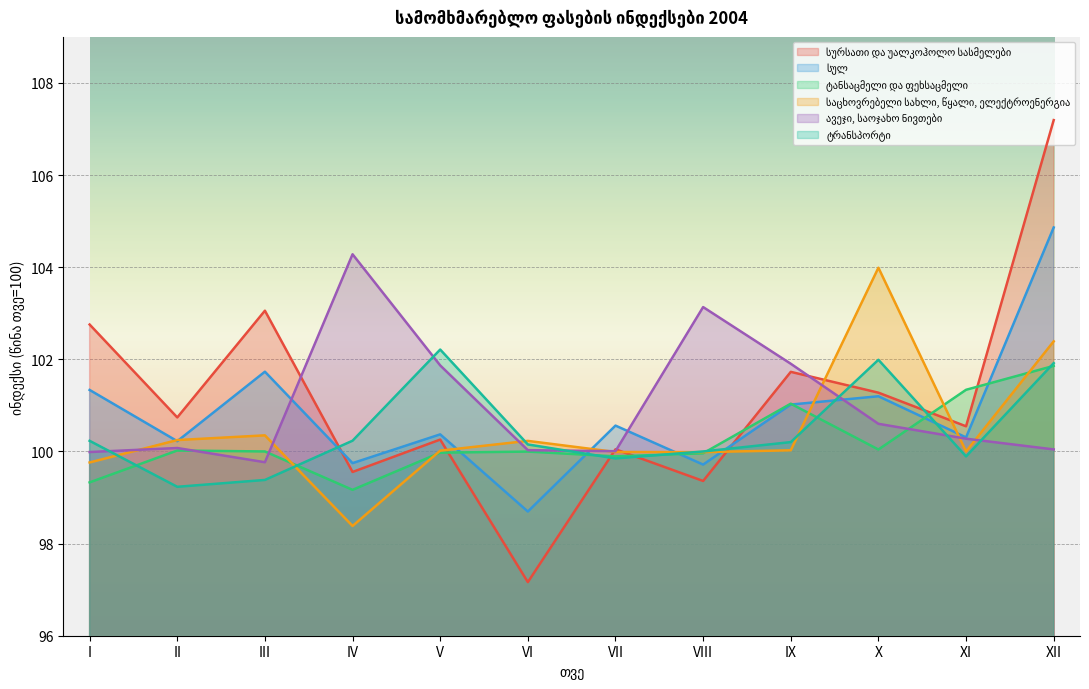

List the series in order of their peak value, highest first.

სურსათი და უალკოჰოლო სასმელები, სულ, ავეჯი, საოჯახო ნივთები, საცხოვრებელი სახლი, წყალი, ელექტროენერგია, ტრანსპორტი, ტანსაცმელი და ფეხსაცმელი